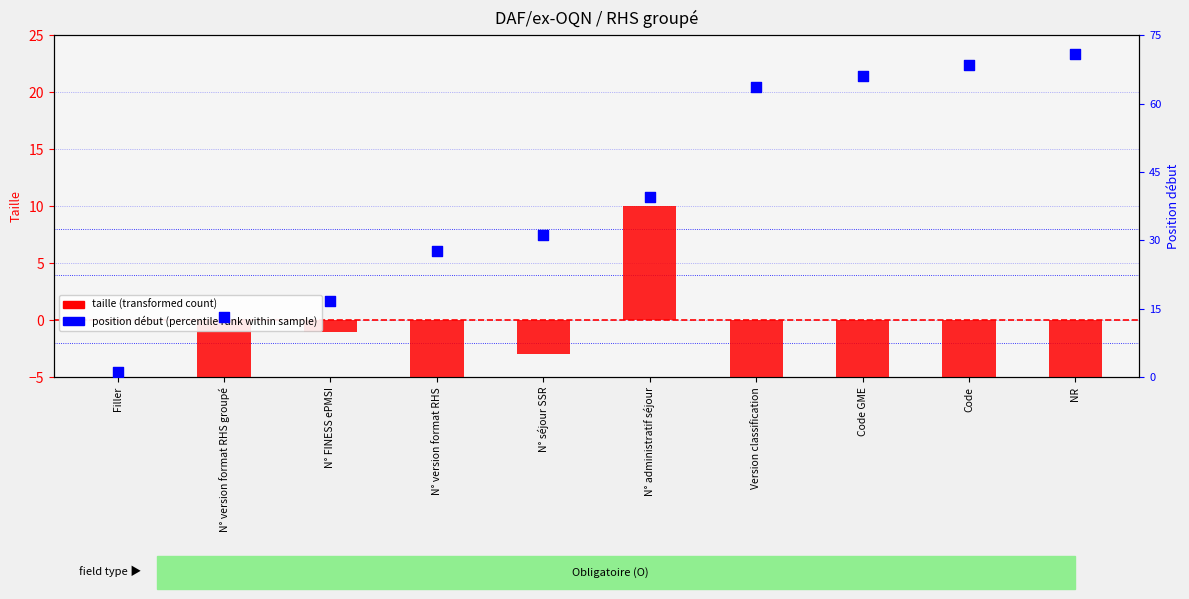

At how many categories does at least one series exceed 8?

1